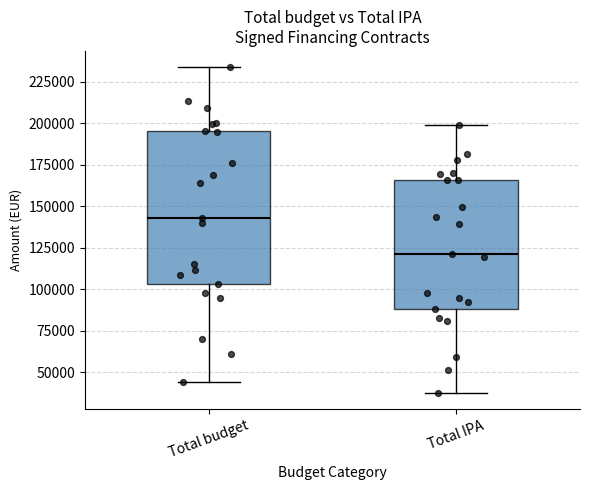

Comparing the boxes themselves (not the whiskers), which one is the tallest?

Total budget